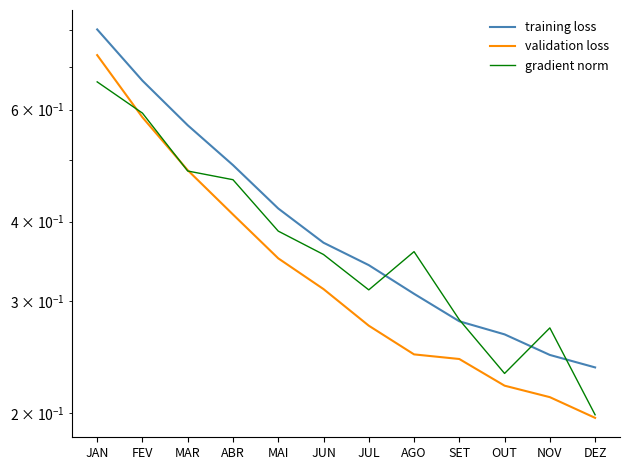

What is the highest value of the validation loss series?

0.7